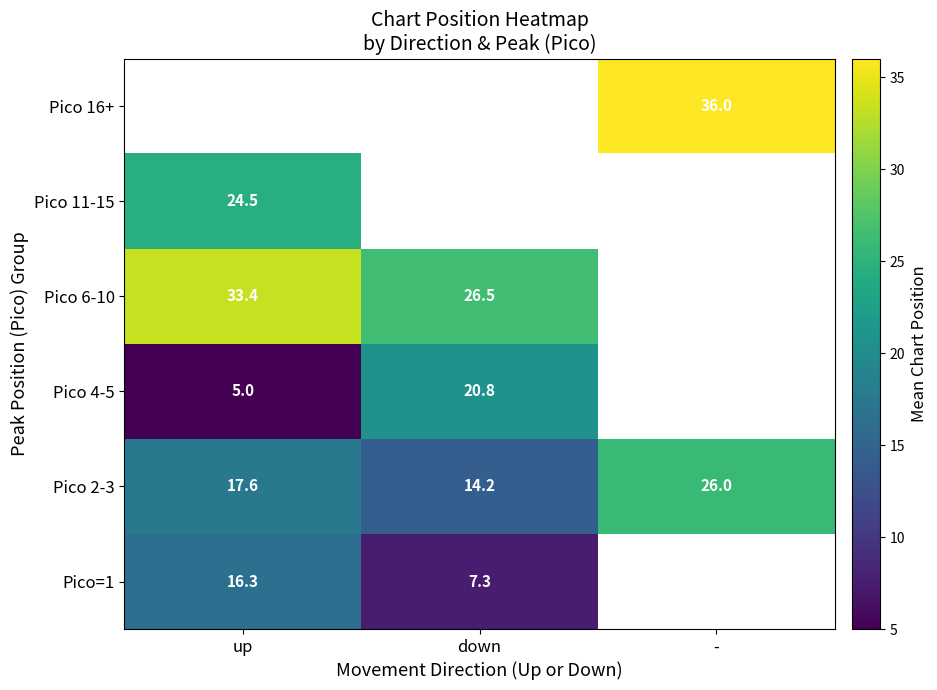

Where does the Pico 2-3 series first go above 17?

up